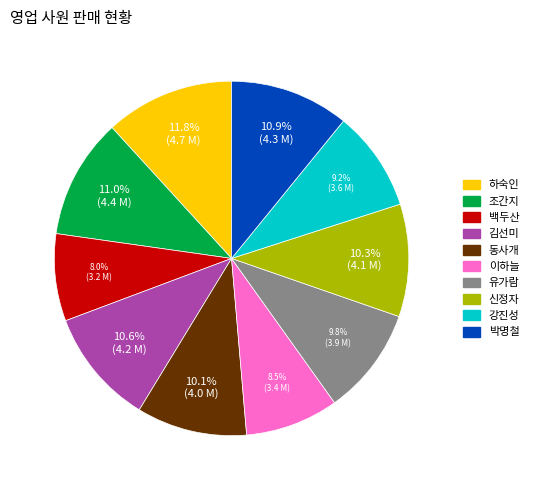

How many slices are in this pie chart?

10